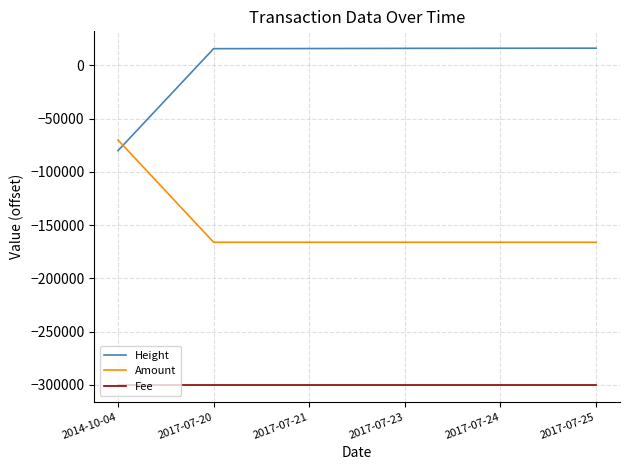

What are all the series names shown in the legend?

Height, Amount, Fee